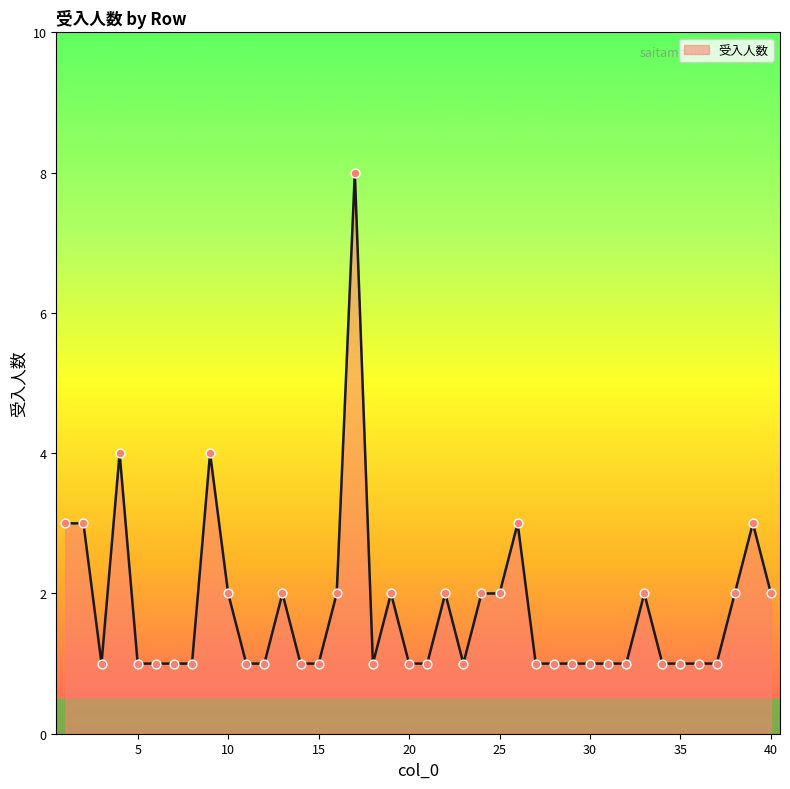

What is the maximum value shown in the chart?

8